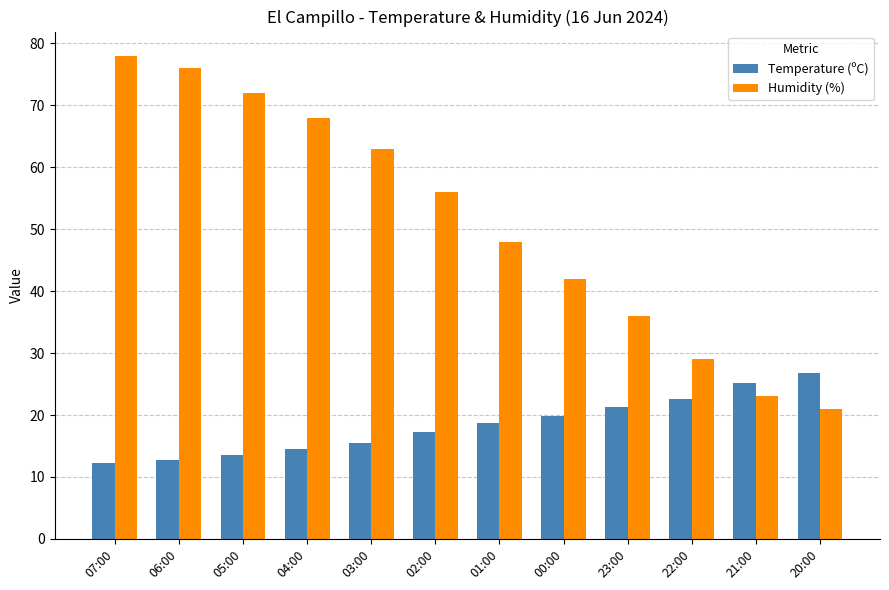

Count the number of categories in the chart.

12